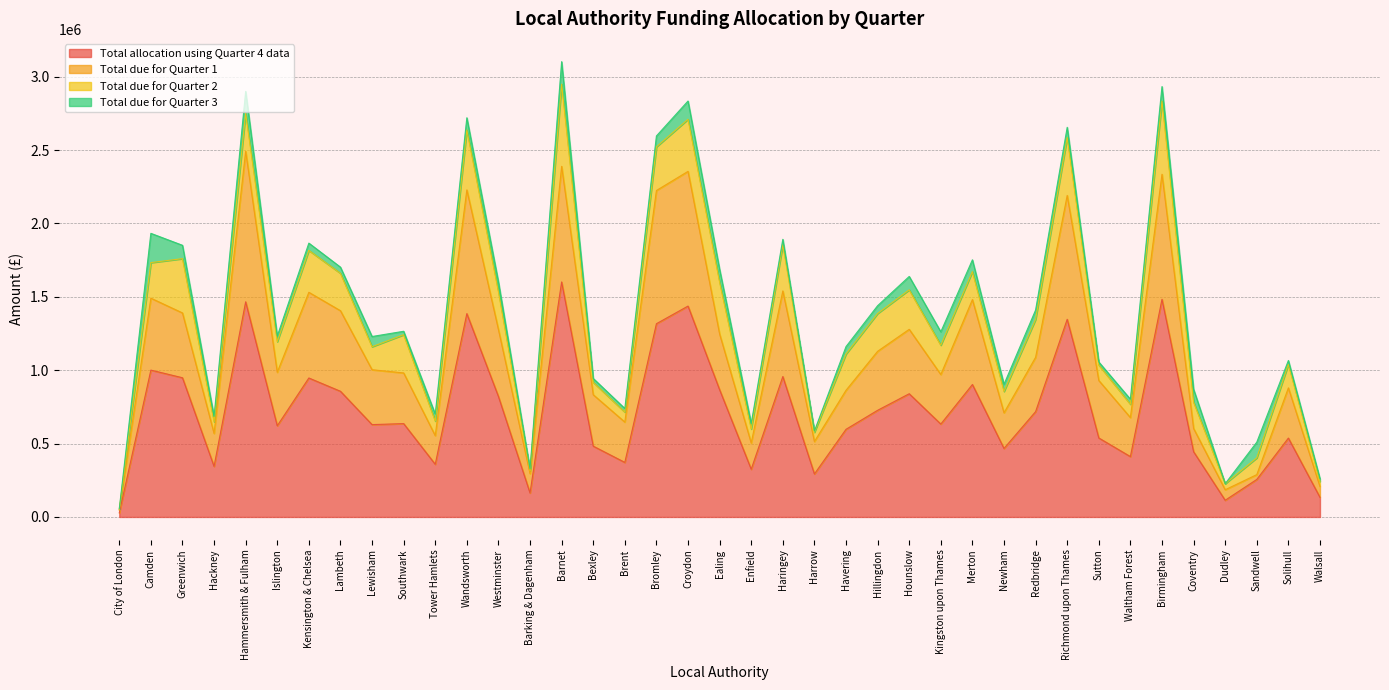

True or false: Total allocation using Quarter 4 data and Total due for Quarter 1 intersect in this chart.

False